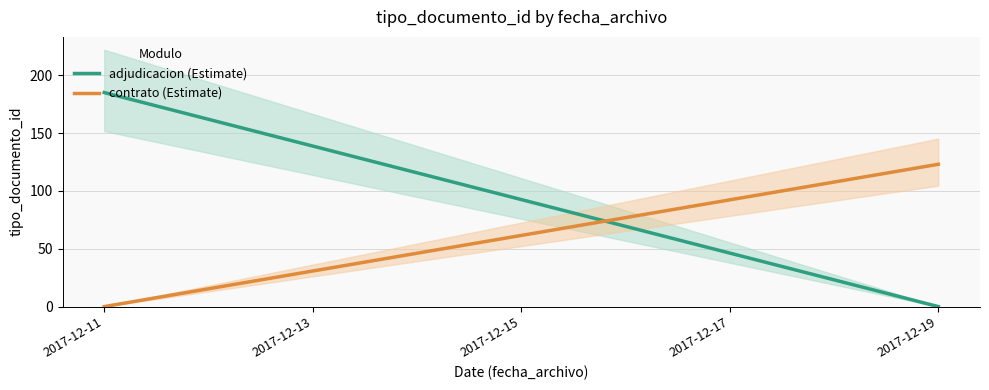

Is the value of adjudicacion (Estimate) at 2017-12-11 greater than the value of contrato (Estimate) at 2017-12-19?

Yes